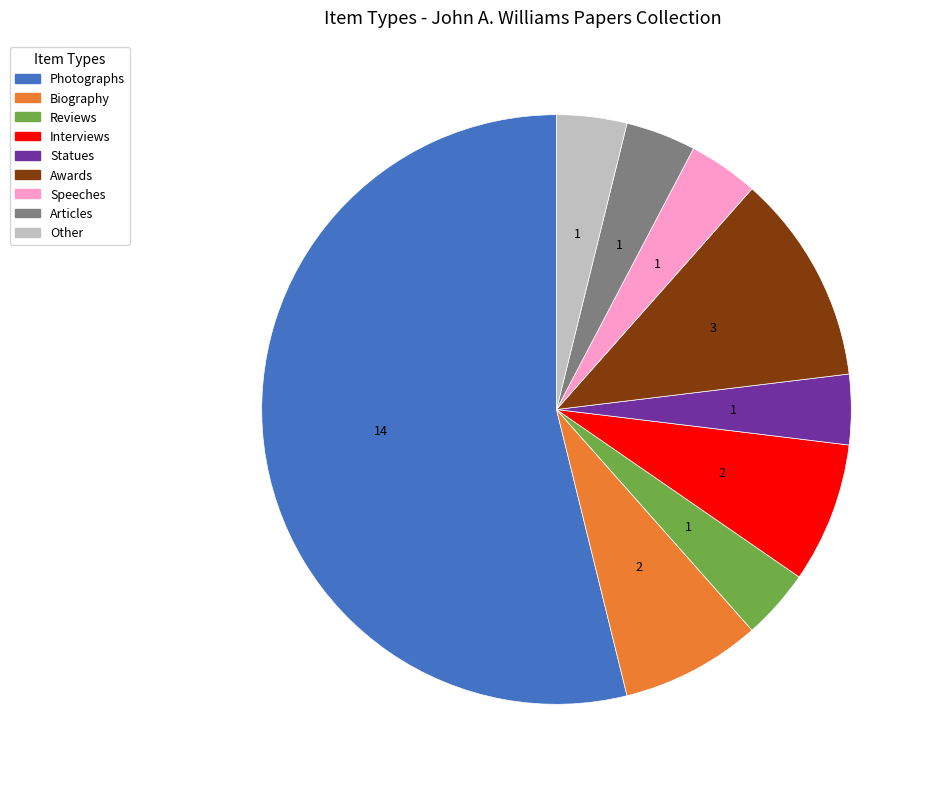

How many segments does this pie chart have?

9